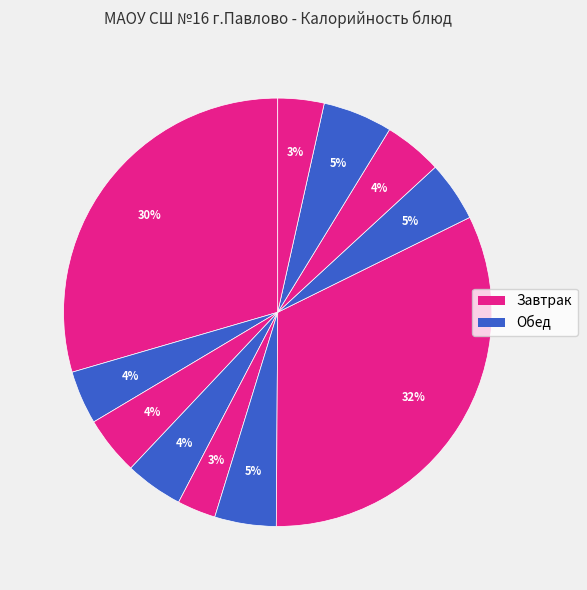

How many segments does this pie chart have?

11